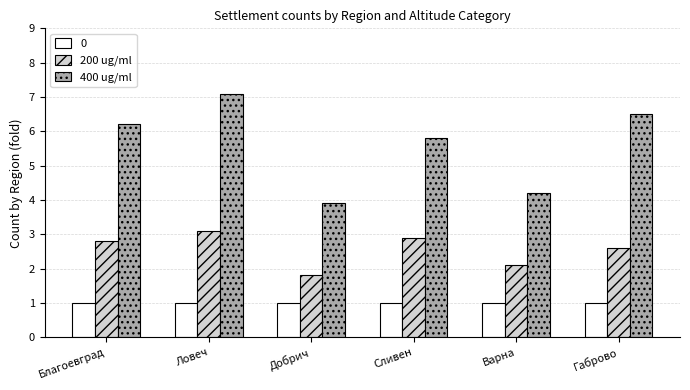

What is the sum of all 400 ug/ml values?

33.7